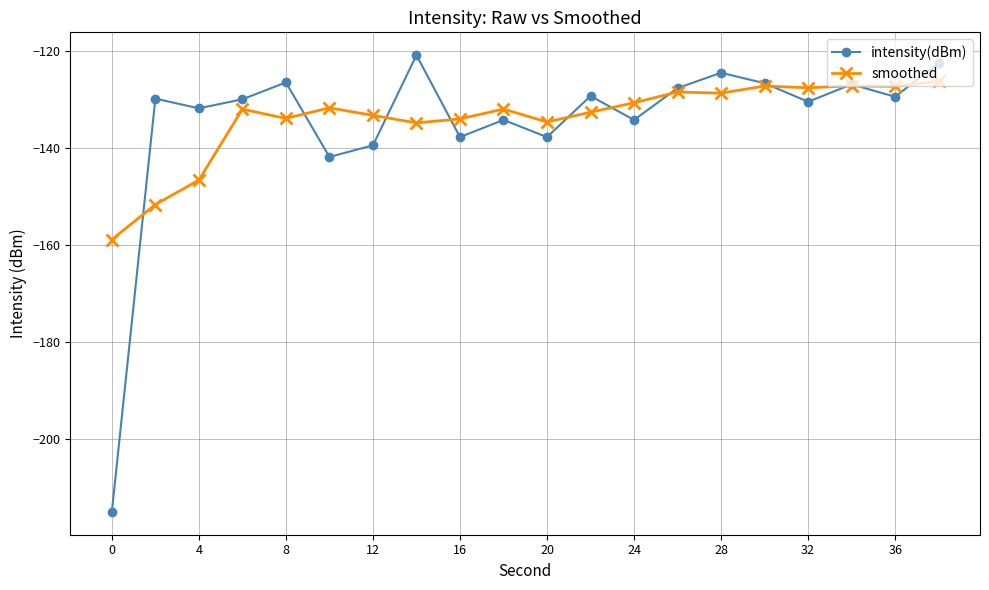

List the series in order of their overall mean, lowest first.

intensity(dBm), smoothed